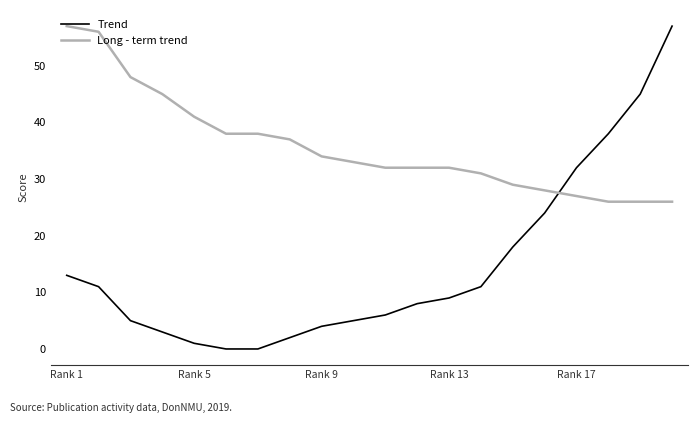

How many intersections are there between Trend and Long - term trend?

1